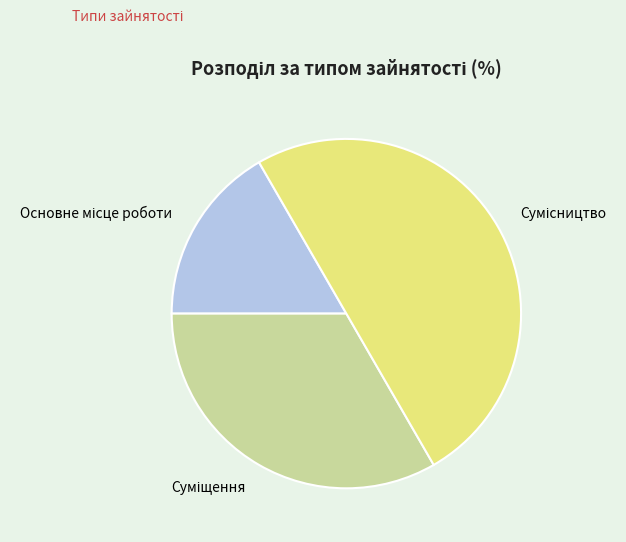

Count the number of slices in the pie.

3